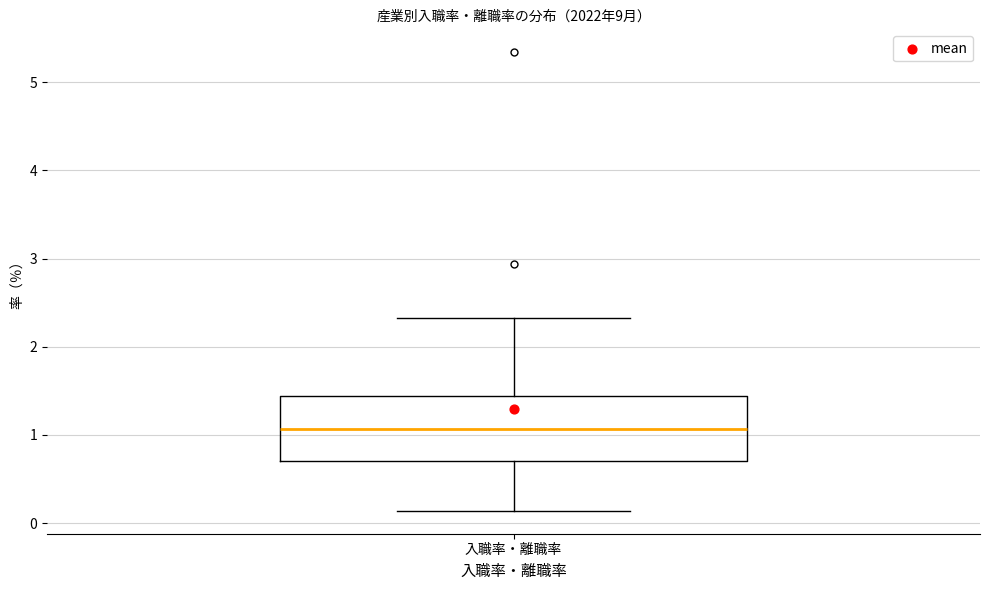

Where does the upper whisker of the box for 入職率・離職率 end on the y-axis? The values are not printed on the chart, so give them approximately, as read against the axis.

2.3